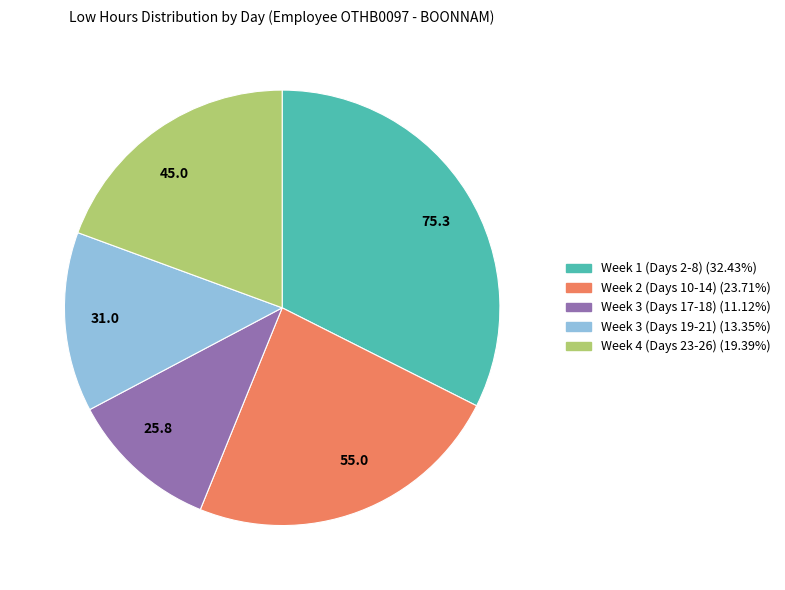

Is the sum of 45.0 and 25.8 greater than half?

No